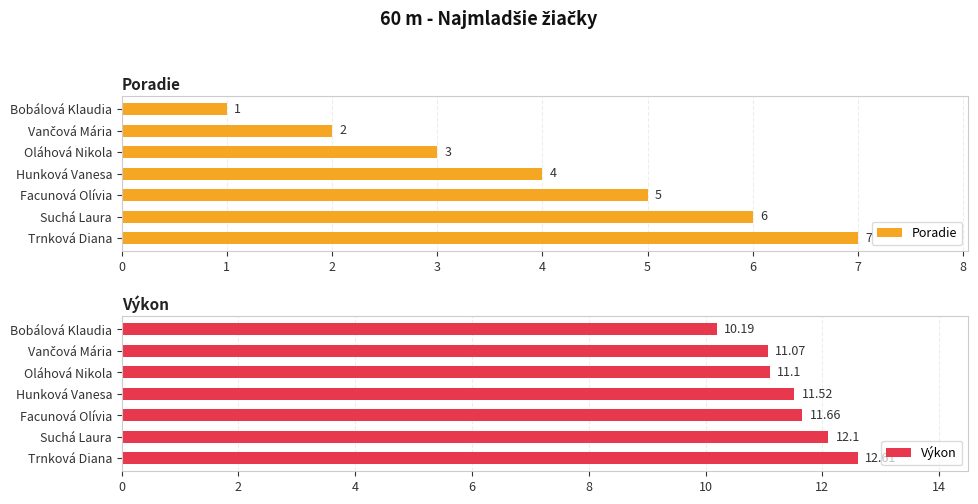

What is the difference between the maximum and minimum values in the Poradie series?

6